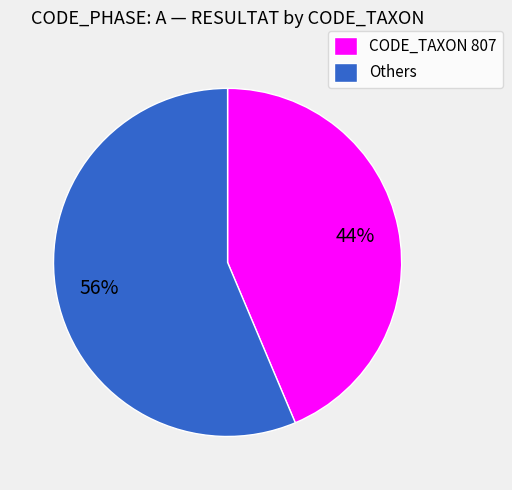

Rank the categories by value from lowest to highest.

CODE_TAXON 807, Others